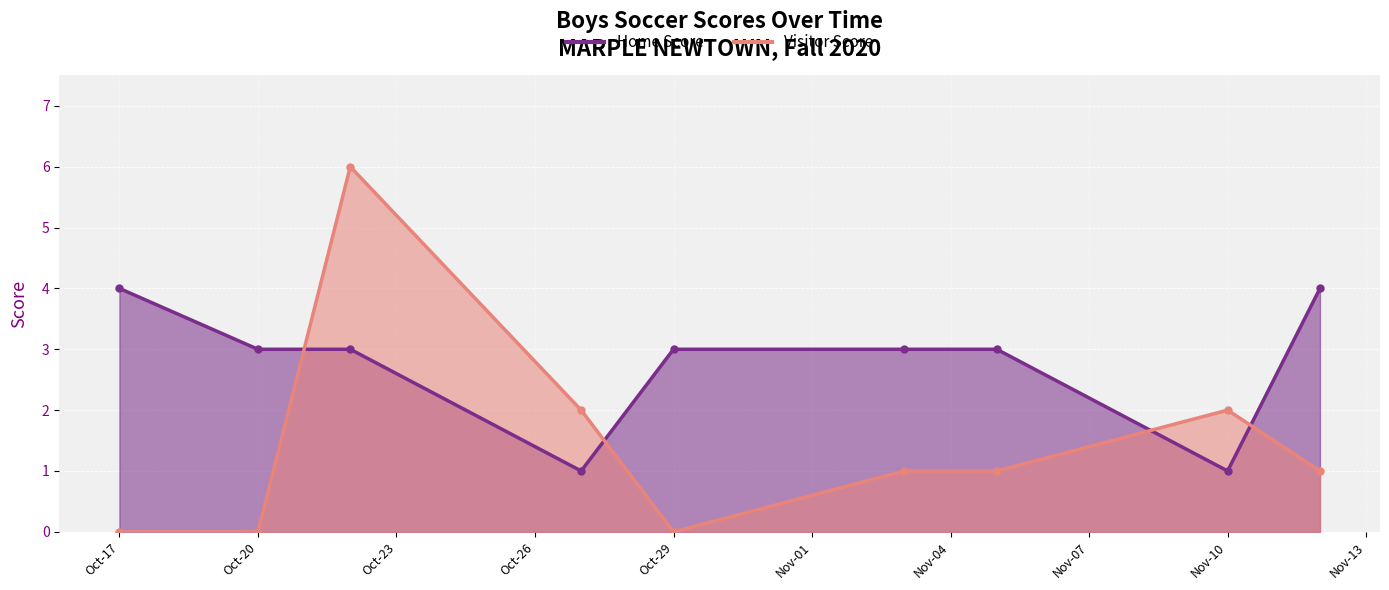

What is the approximate value of Home Score at 2020-10-22?

3